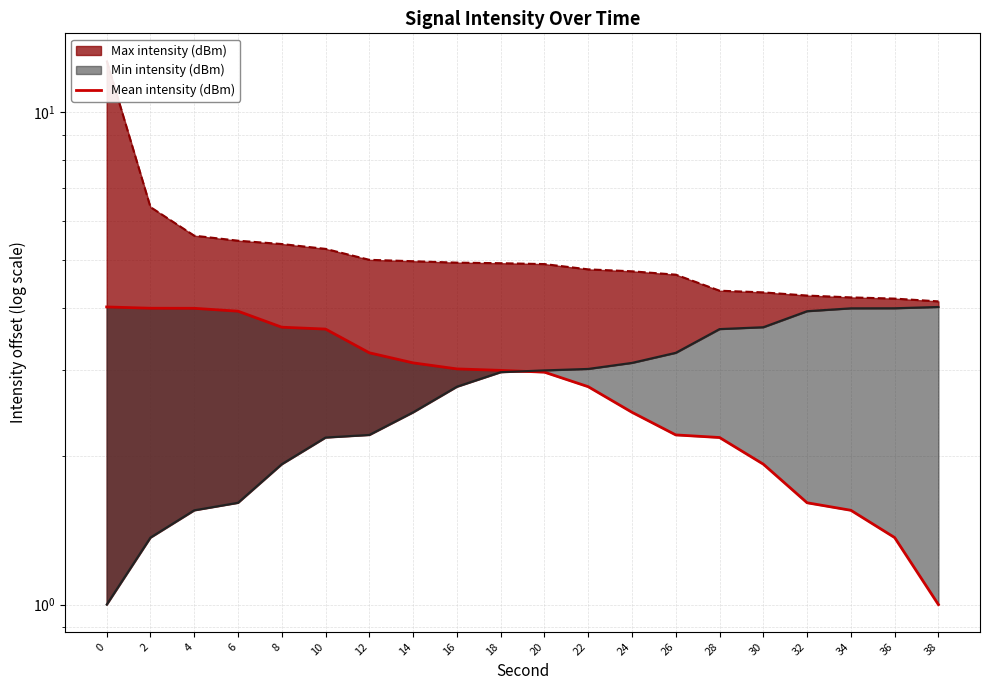

What is the minimum value shown in the chart?

1.0